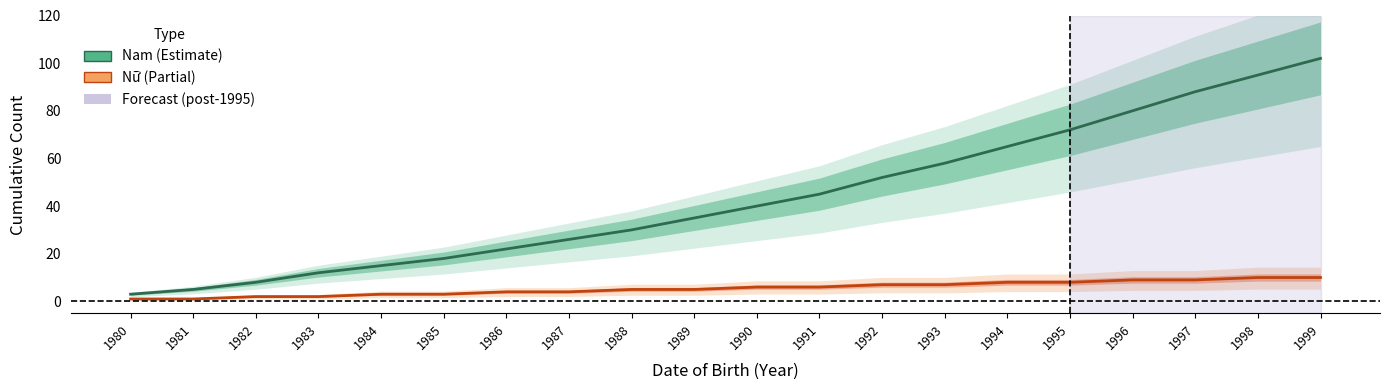

Rank the categories by Nữ value from lowest to highest.

1980, 1981, 1982, 1983, 1984, 1985, 1986, 1987, 1988, 1989, 1990, 1991, 1992, 1993, 1994, 1995, 1996, 1997, 1998, 1999